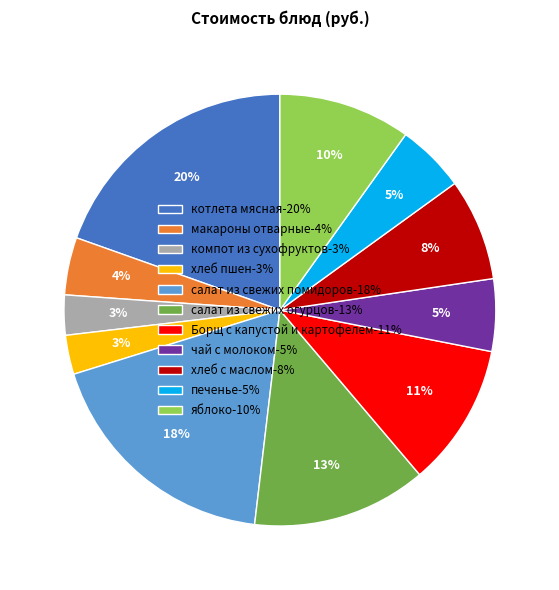

The чай с молоком slice represents 5% of the pie. True or false?

True